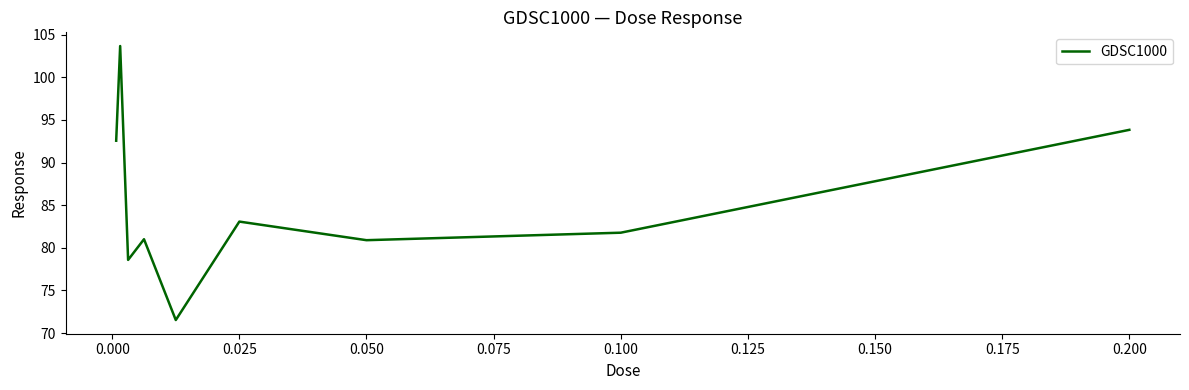

What is the maximum value shown in the chart?

103.7